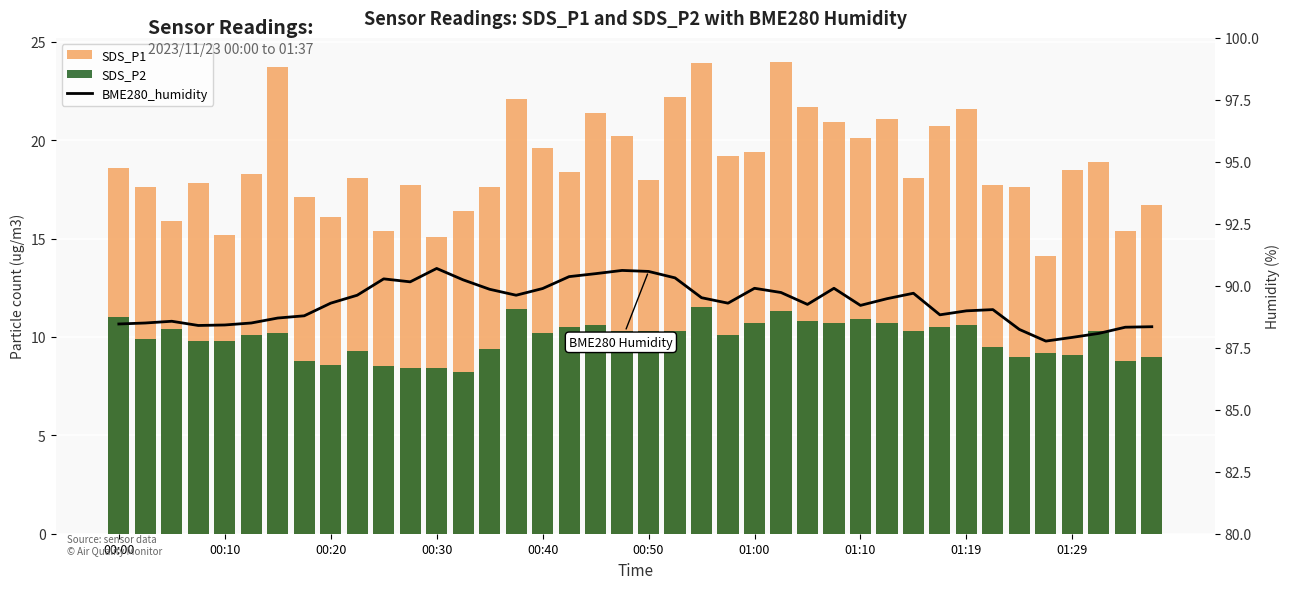

Is the value of BME280_humidity at 30 greater than the value of SDS_P1 at 18?

Yes